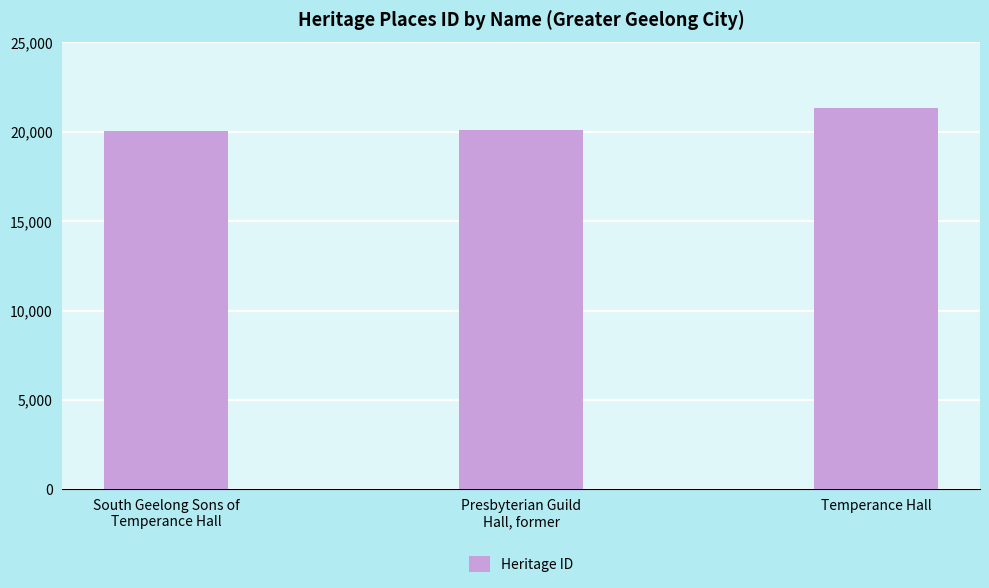

What is the average value?

20489